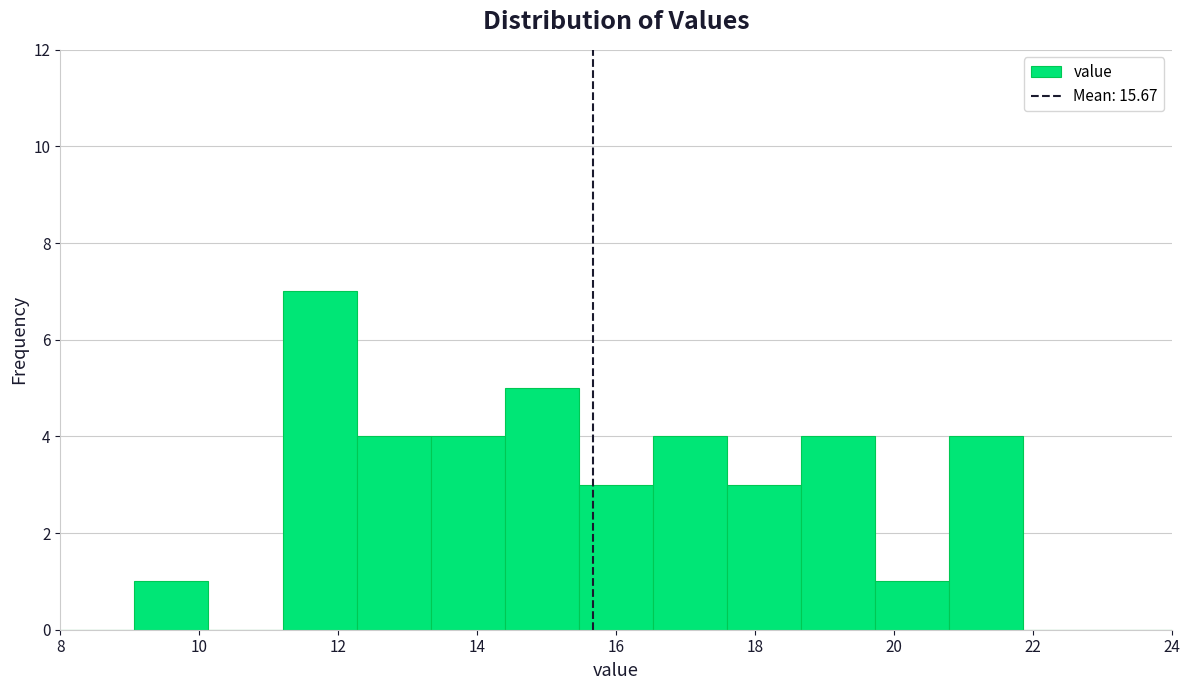

How tall is the bar that spans 9.0 to 10.2 on the x-axis? Neither the bar edges nor the heights are printed on the chart, so give them approximately, as read against the axes.

1